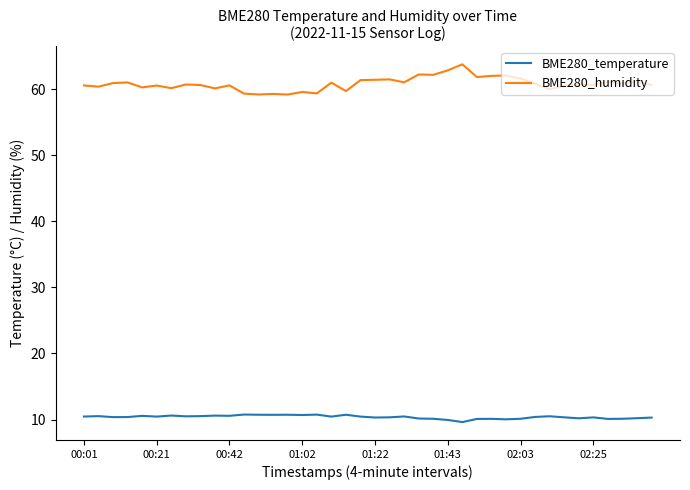

True or false: BME280_temperature and BME280_humidity intersect in this chart.

False